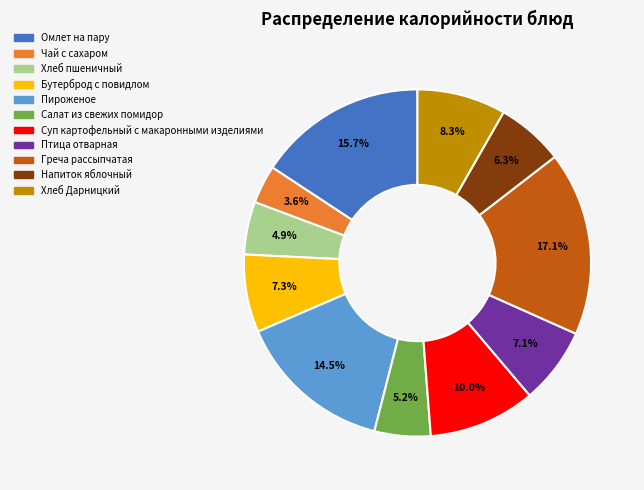

Count the number of slices in the pie.

11